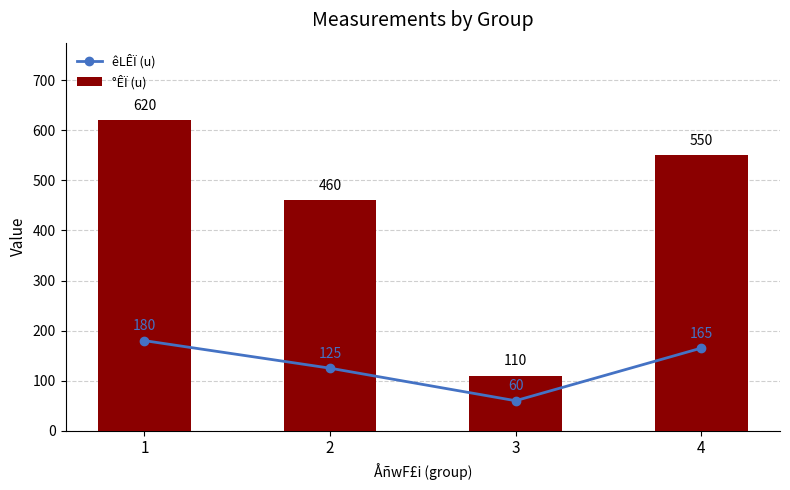

What is the value of the °ÊÏ (u) bar at the 4th from the left?

550